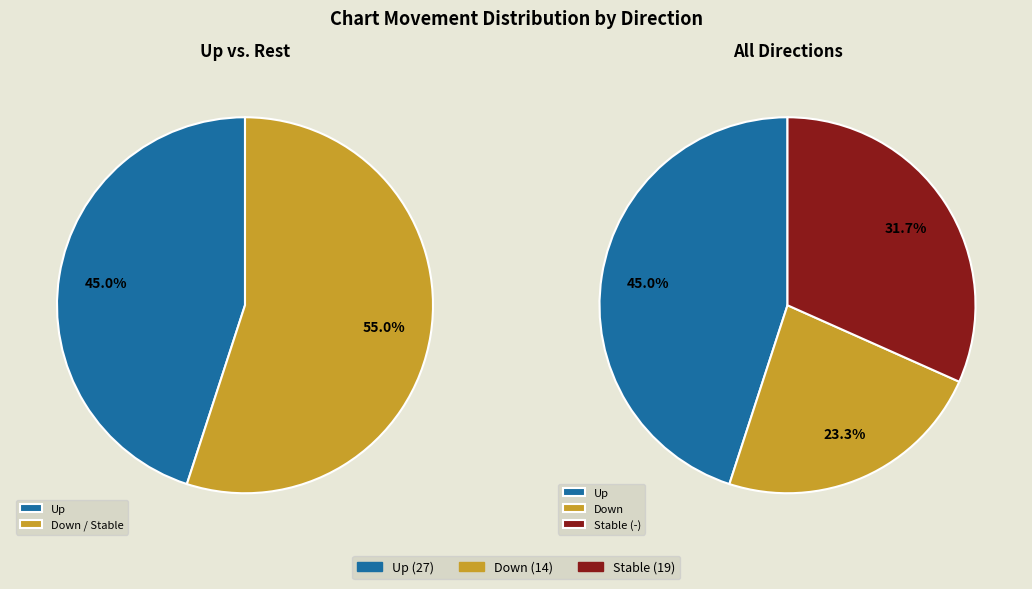

Rank the categories by value from lowest to highest.

down, -, up